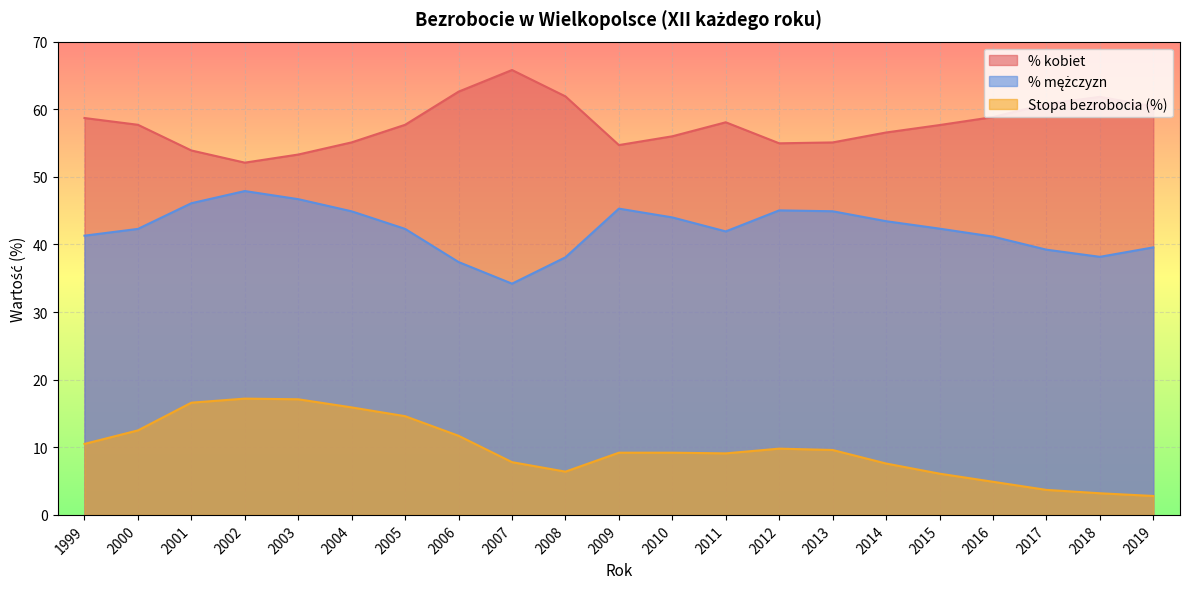

How many data points in % kobiet are above 57?

12